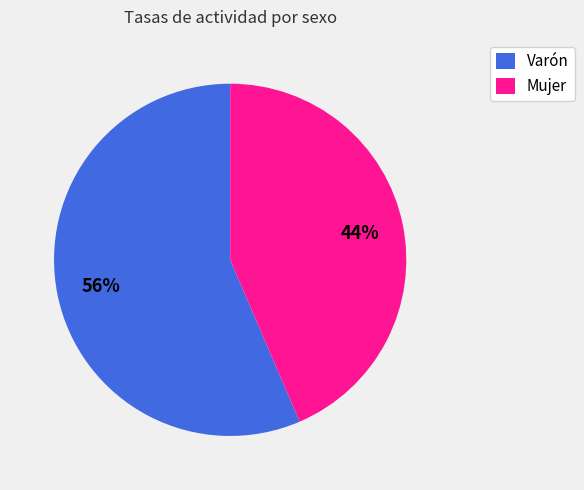

How many segments does this pie chart have?

2